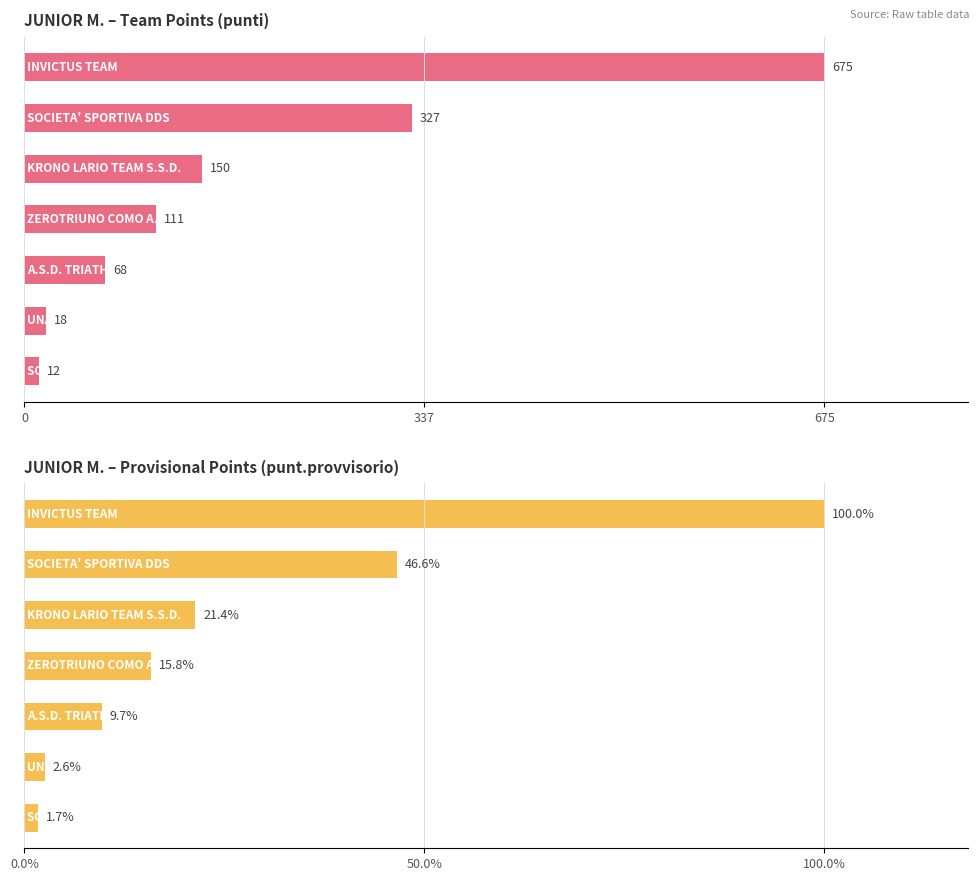

Which series changed the most between 0 and 3?

punt.provvisorio